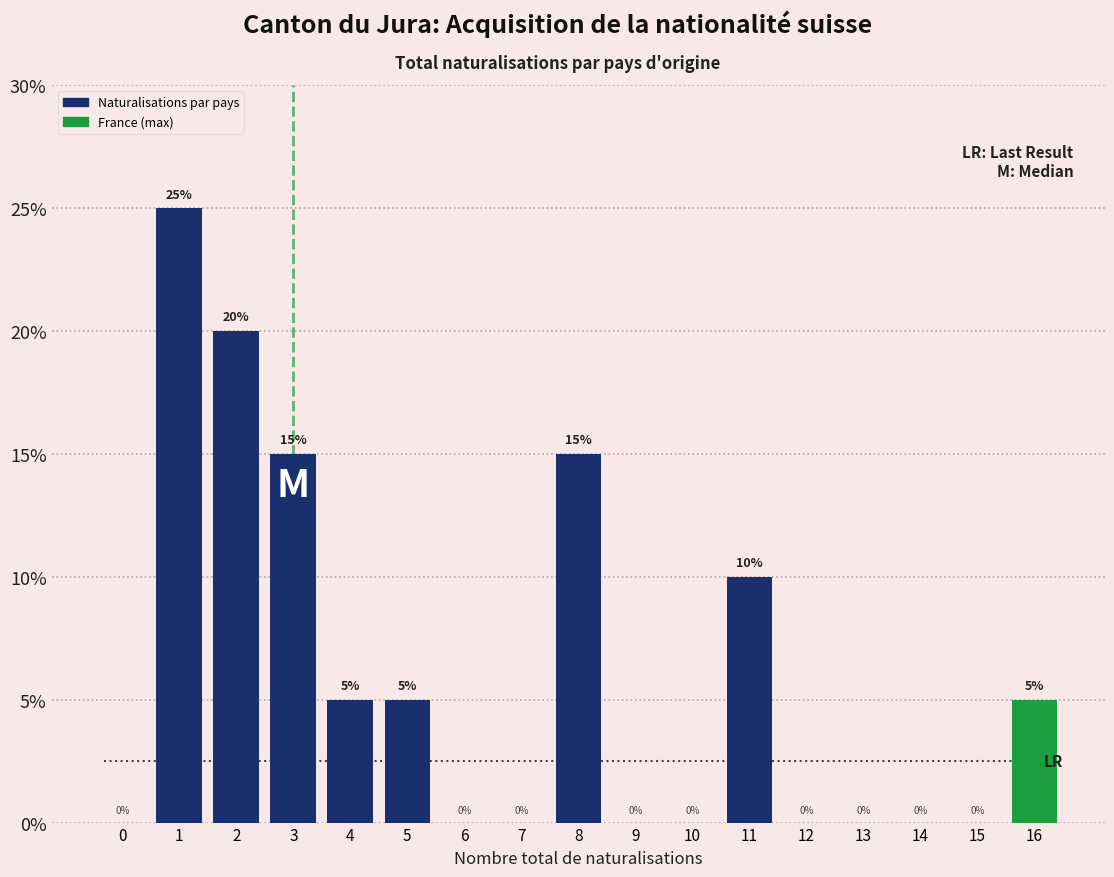

Reading left to right, extract all data points from this chart.

0=0	1=25	2=20	3=15	4=5	5=5	6=0	7=0	8=15	9=0	10=0	11=10	12=0	13=0	14=0	15=0	16=5